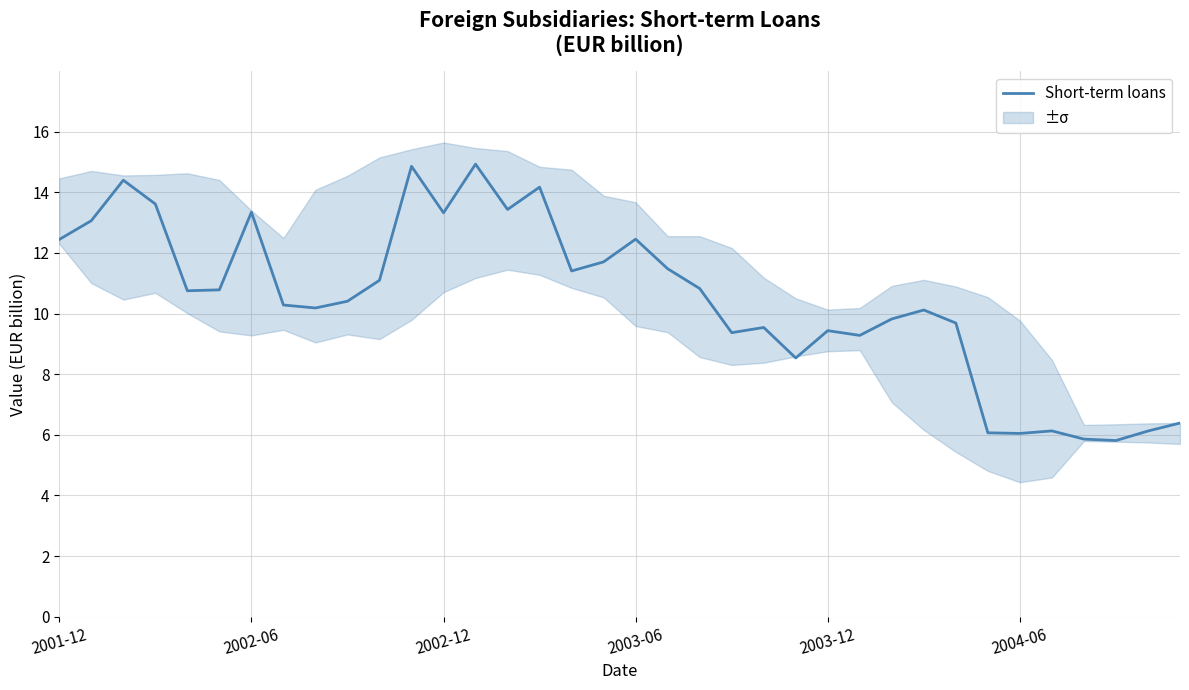

What is the value of the 12th point from the left?

14.9